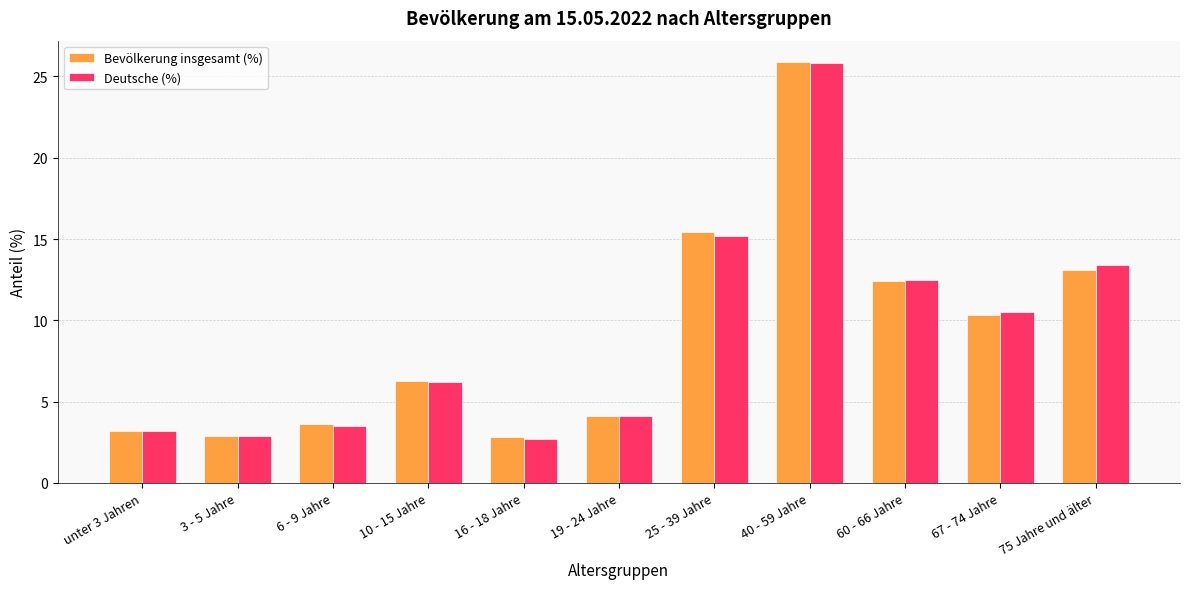

What is the minimum value shown in the chart?

2.7